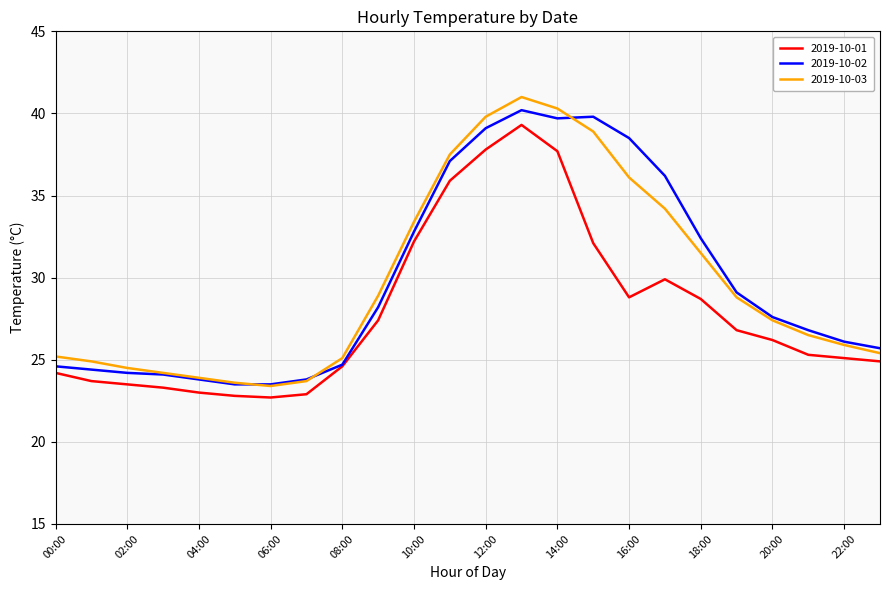

Which series has the widest spread of values?

2019-10-03